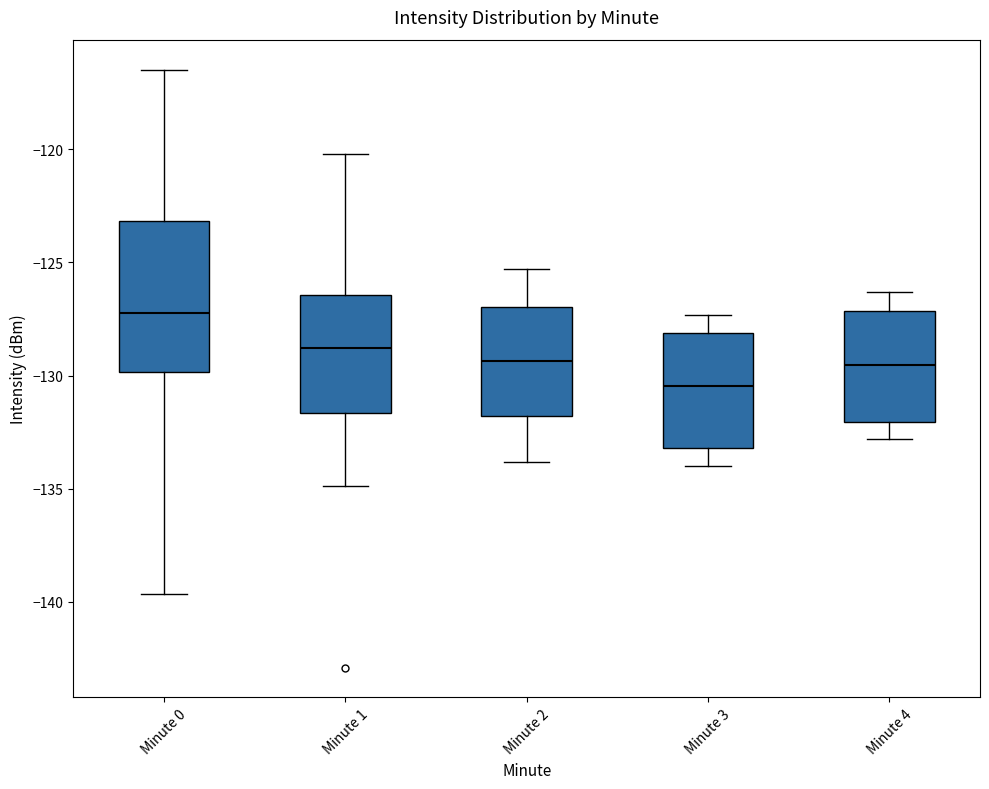

Reading left to right, read every box against the y-axis: the position of its median line, the range the box covers, and the ends of its whiskers. The values are not printed on the chart, so give them approximately, as read against the axis.

Minute 0: median -127.0, box -130.0 to -123.0, whiskers -139.5 to -116.5
Minute 1: median -129.0, box -131.5 to -126.5, whiskers -135.0 to -120.0
Minute 2: median -129.5, box -132.0 to -127.0, whiskers -134.0 to -125.5
Minute 3: median -130.5, box -133.0 to -128.0, whiskers -134.0 to -127.5
Minute 4: median -129.5, box -132.0 to -127.0, whiskers -133.0 to -126.5